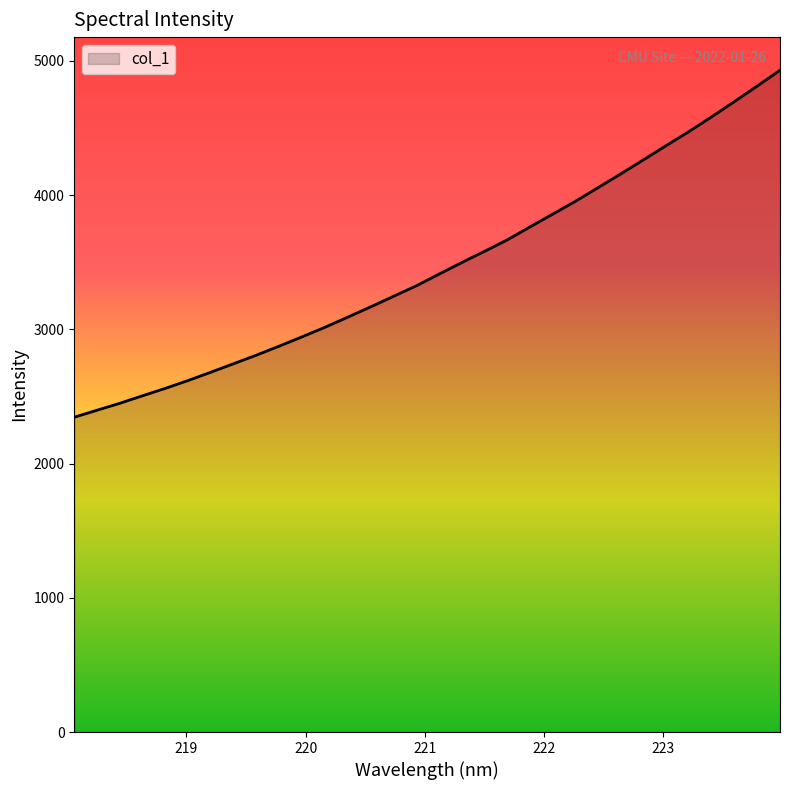

What is the maximum value shown in the chart?

4930.6